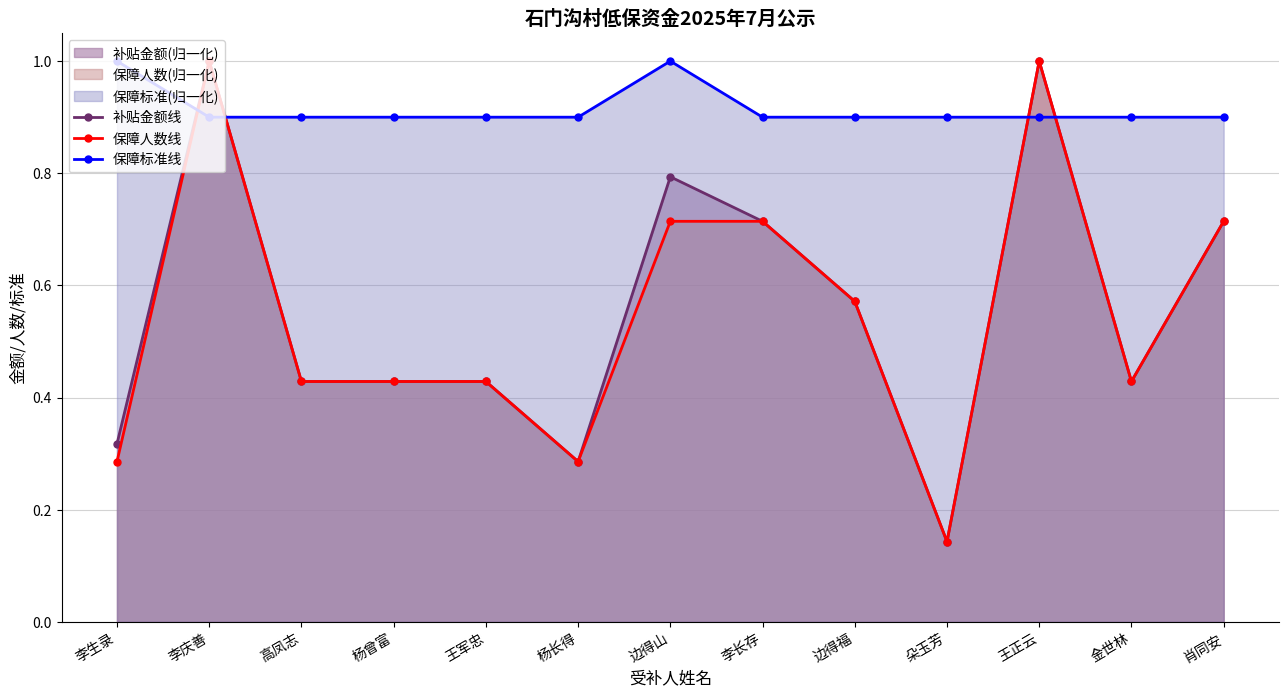

How many distinct data groups are displayed?

3